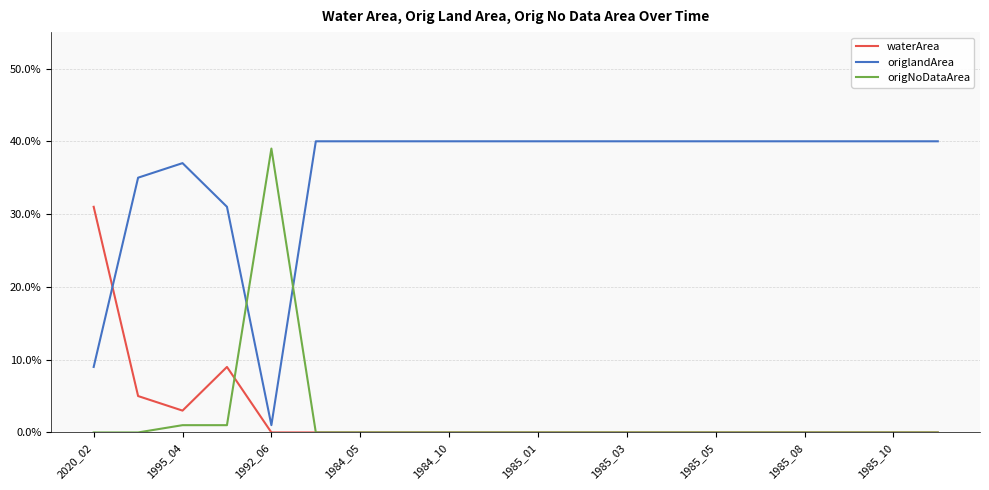

Which category has the lowest value across all series?

1992_06